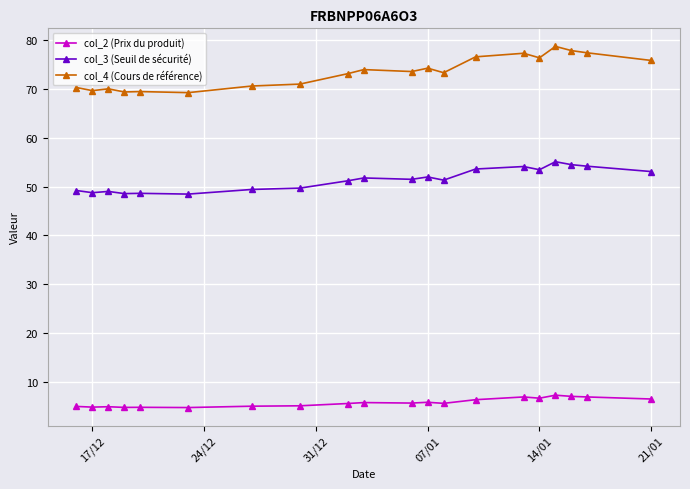

How many data points does each series have?

20